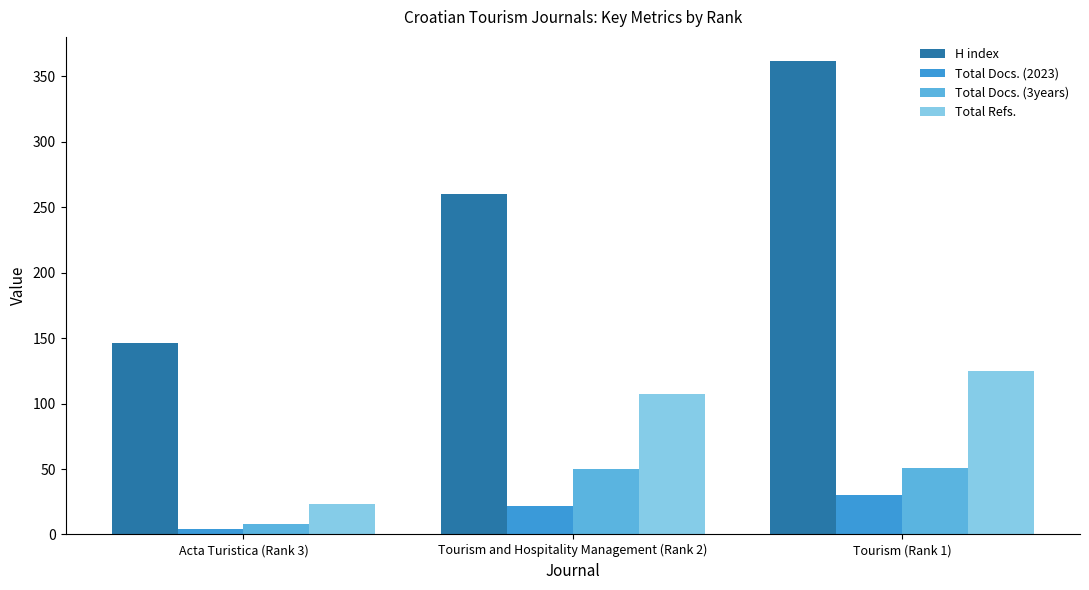

Between Acta Turistica (Rank 3) and Tourism (Rank 1), which series saw the biggest shift?

H index